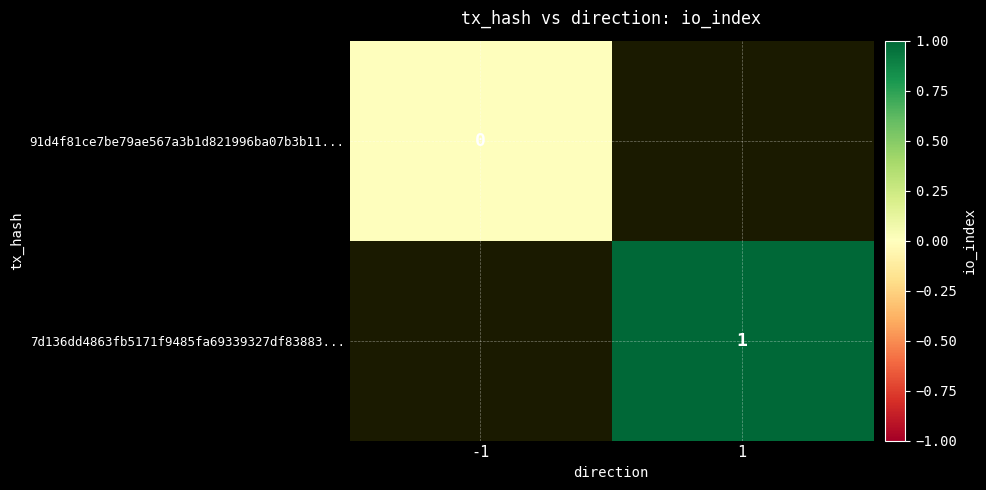

Is the value of 91d4f81ce7be79ae567a3b1d821996ba07b3b11... at 1 greater than the value of 7d136dd4863fb5171f9485fa69339327df83883... at 1?

No